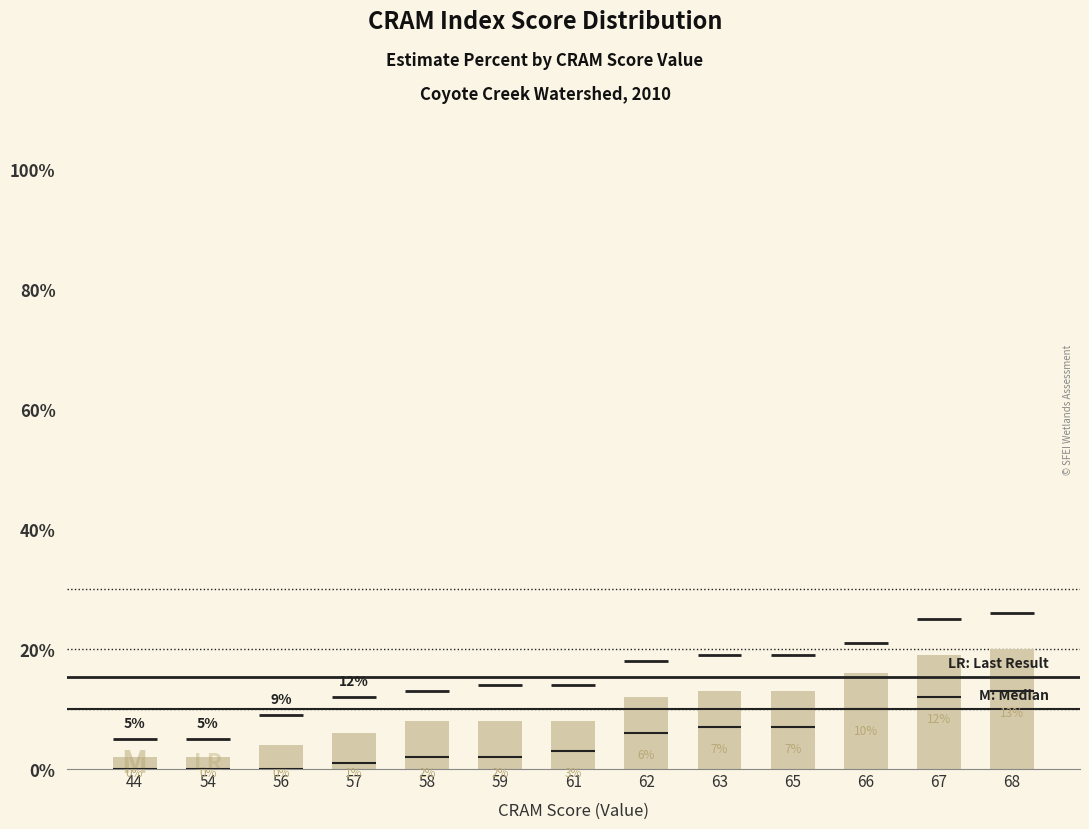

The chart shows a value of 13 at 61. True or false?

False